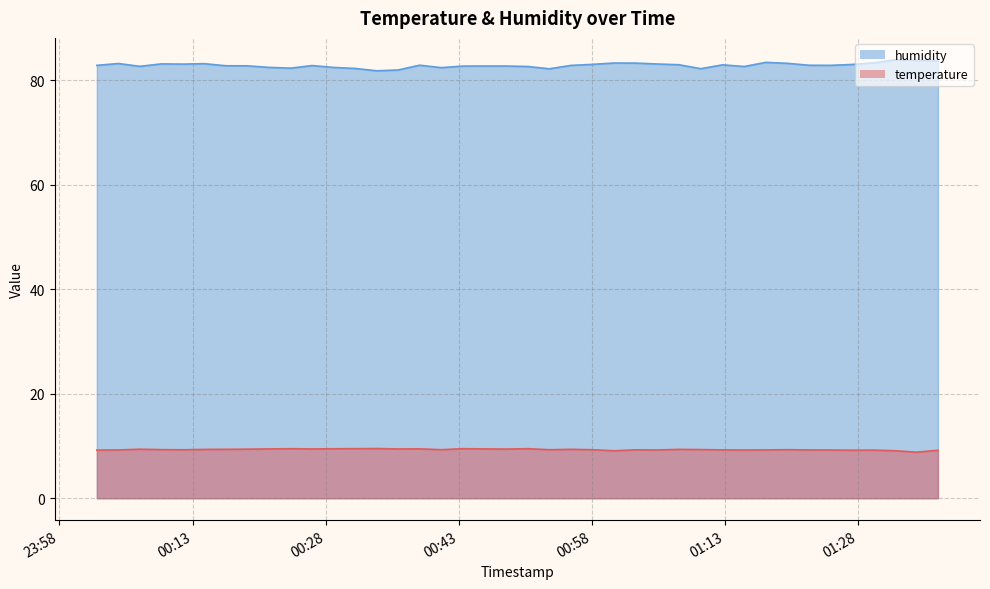

At which category is the sum across all series the highest?

2024-01-30T01:32:08